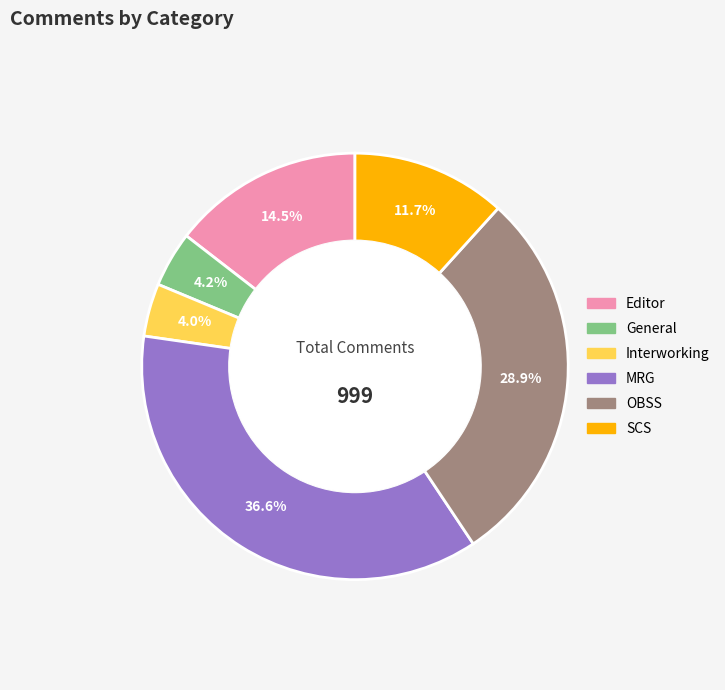

To the nearest percent, what portion does General represent?

4%